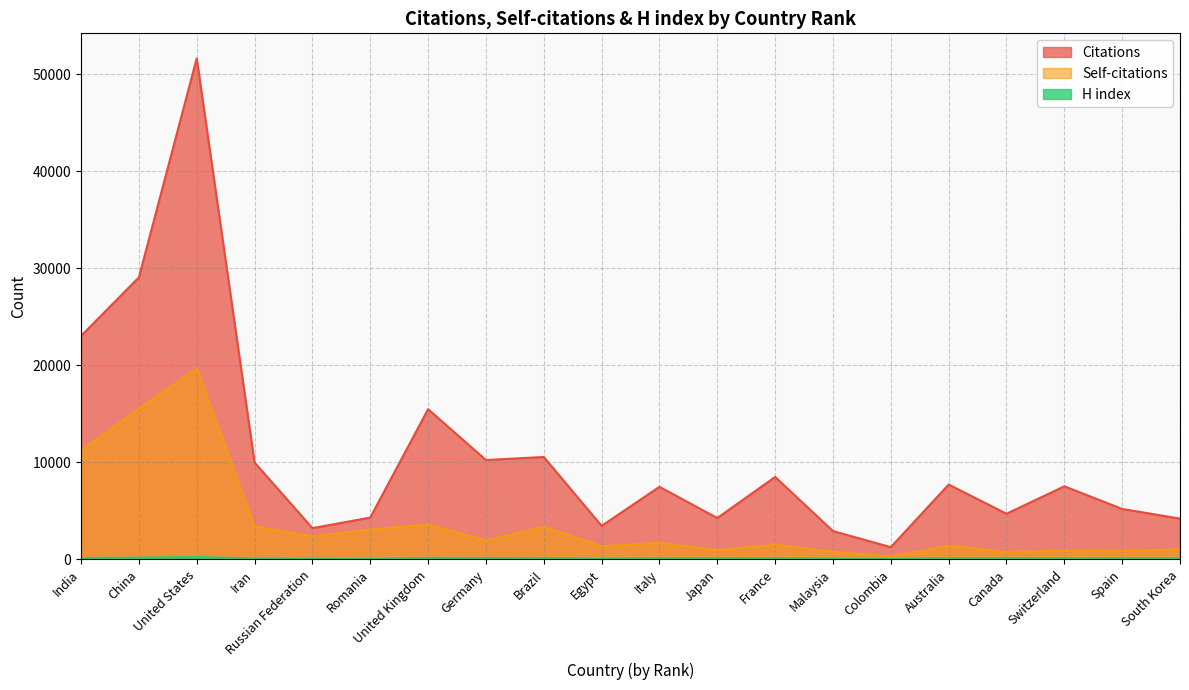

How many interior local peaks does the Self-citations series have?

7